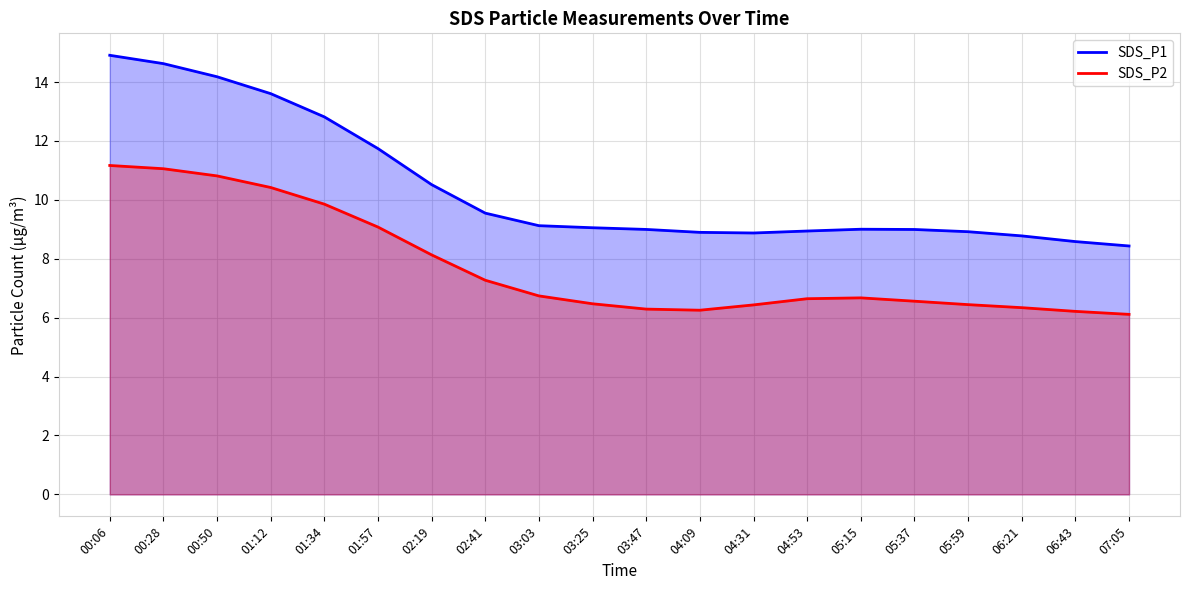

Does the chart display data point markers on the line(s)?

No